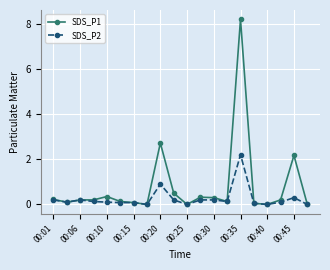

What is the maximum value shown in the chart?

8.2